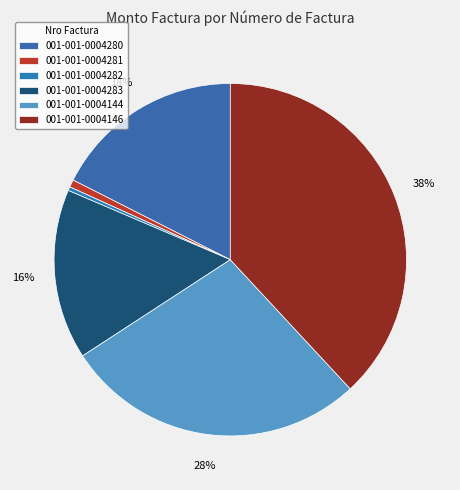

How many segments does this pie chart have?

6